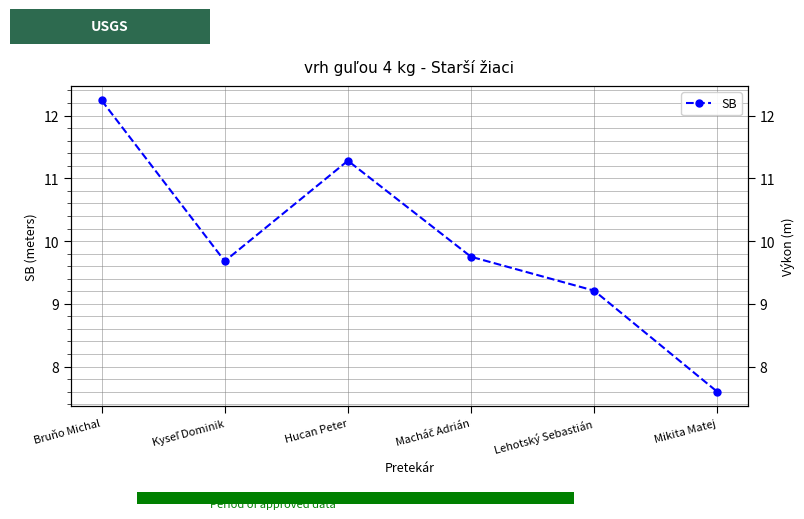

What is the sum of the values at Kyseľ Dominik and Mikita Matej?

17.3